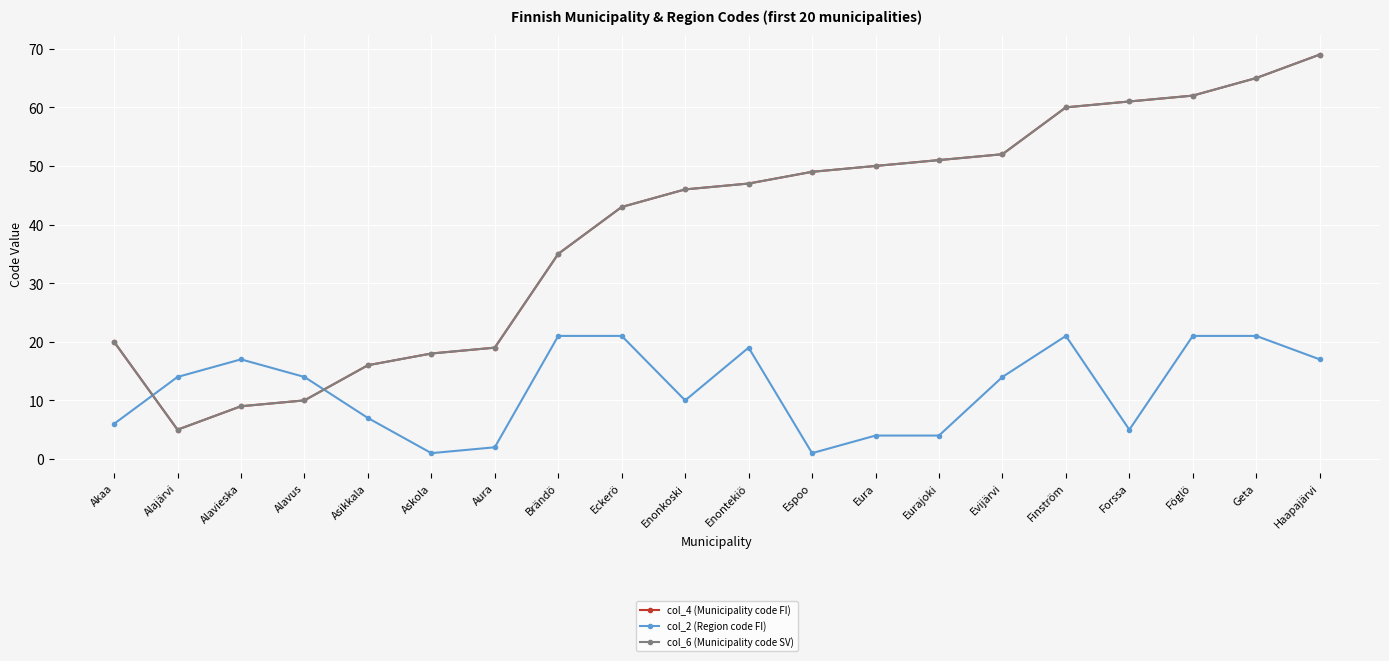

Rank the series at Askola from highest to lowest value.

col_4 (Municipality code FI), col_6 (Municipality code SV), col_2 (Region code FI)